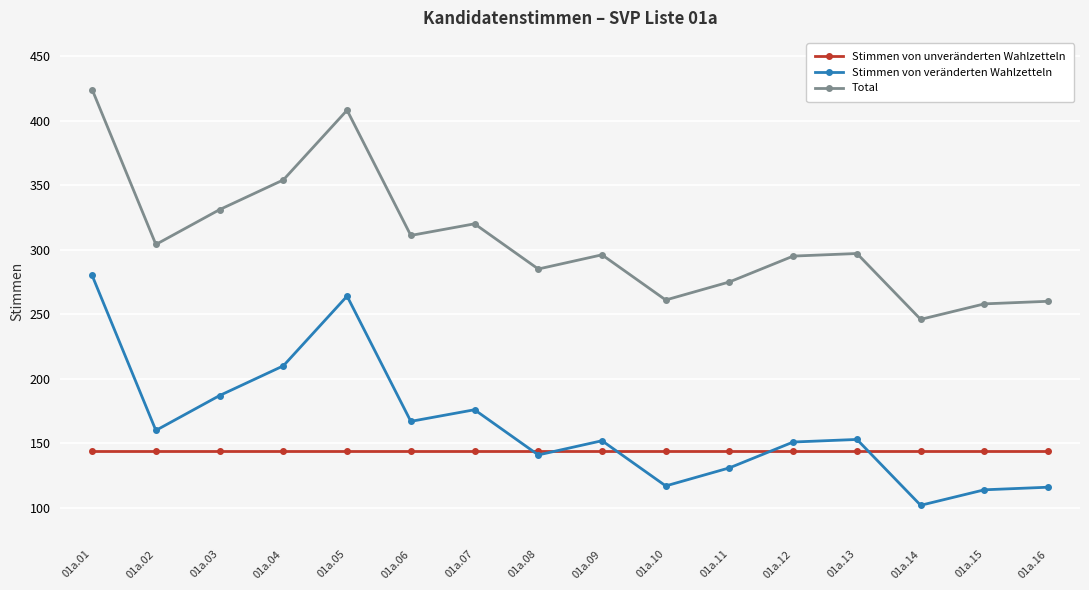

How many data points in Stimmen von veränderten Wahlzetteln are less than 153?

8